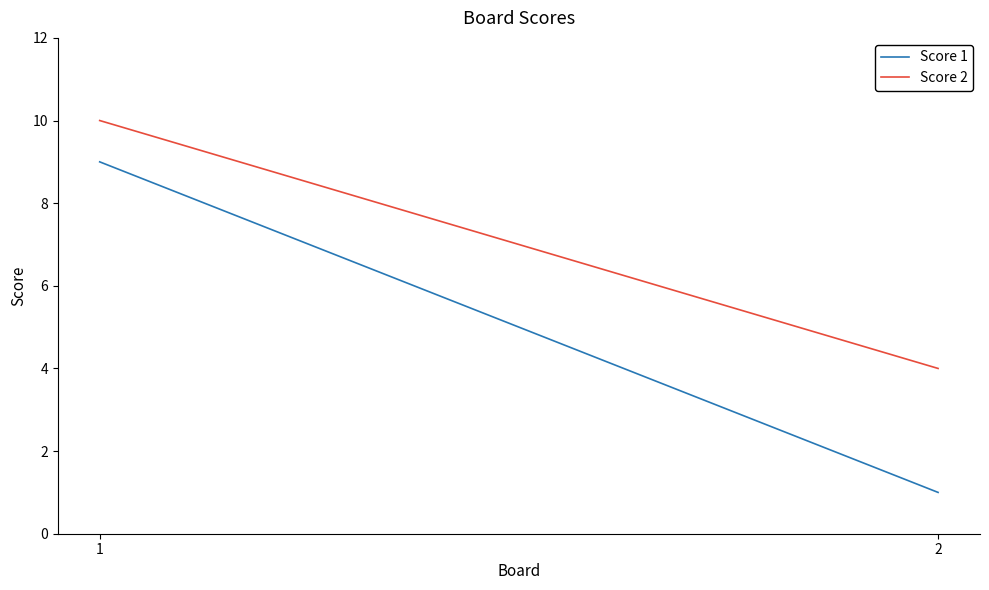

Which has a higher value, 1 or 2?

1